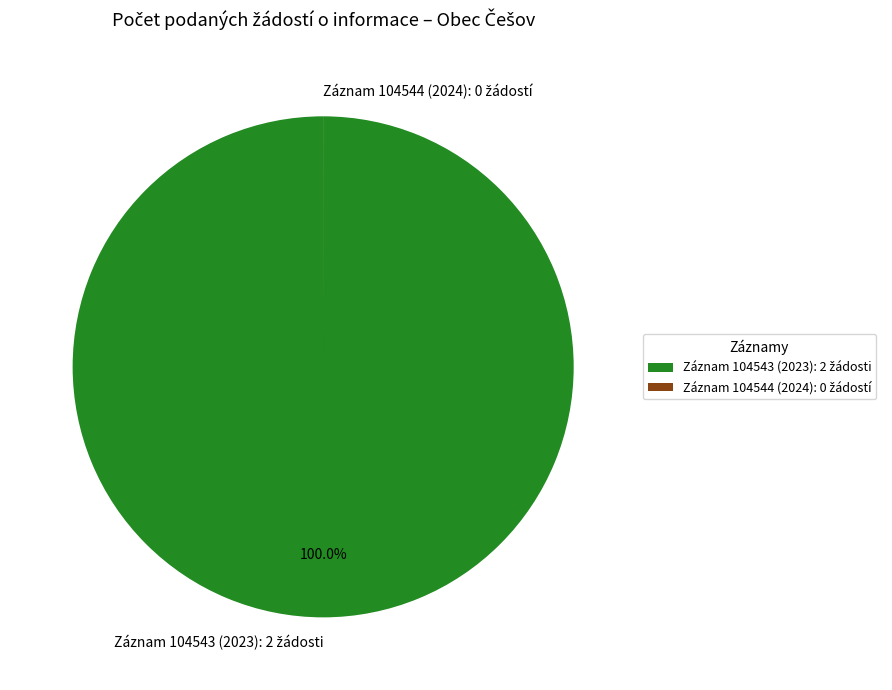

To the nearest percent, what is the difference between the largest and smallest slice percentages?

100%